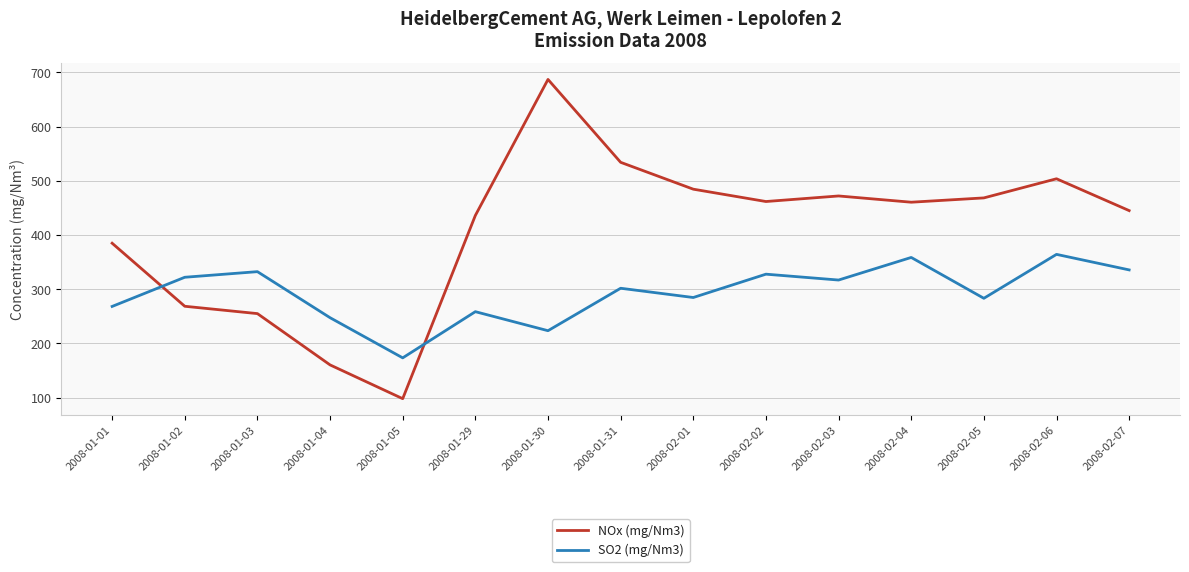

Where is SO2 (mg/Nm3) nearest to the value 268?

2008-01-01